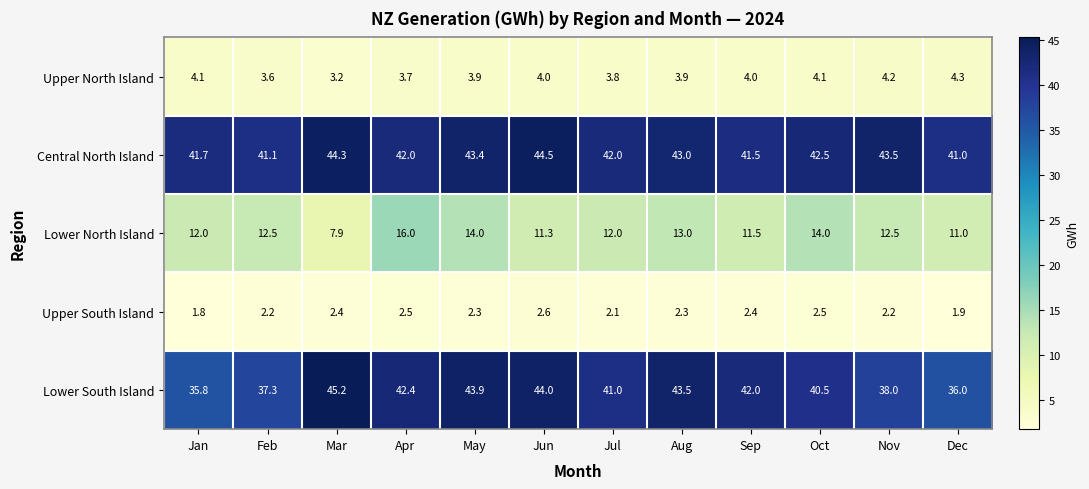

Which label corresponds to the largest value in the chart?

Mar